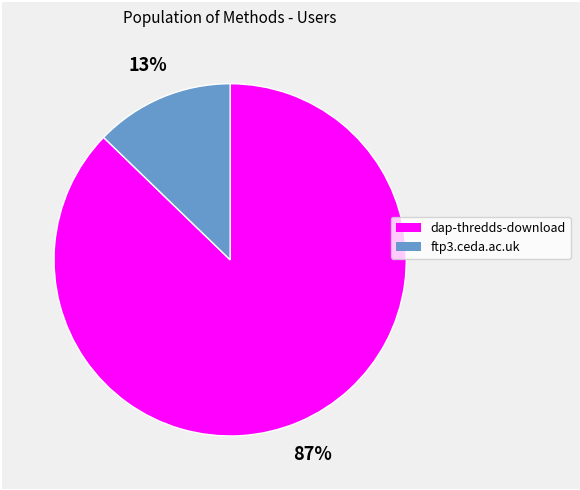

Do dap-thredds-download and ftp3.ceda.ac.uk together represent more than half of the pie?

Yes